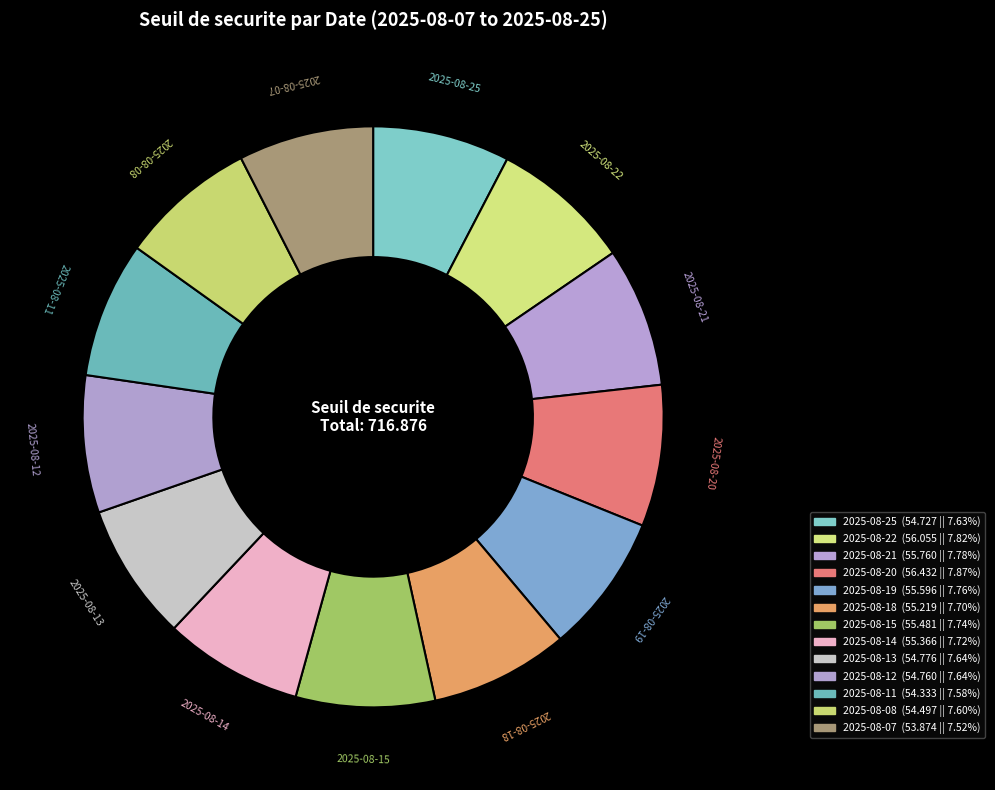

Do 2025-08-14 and 2025-08-20 together represent more than half of the pie?

No